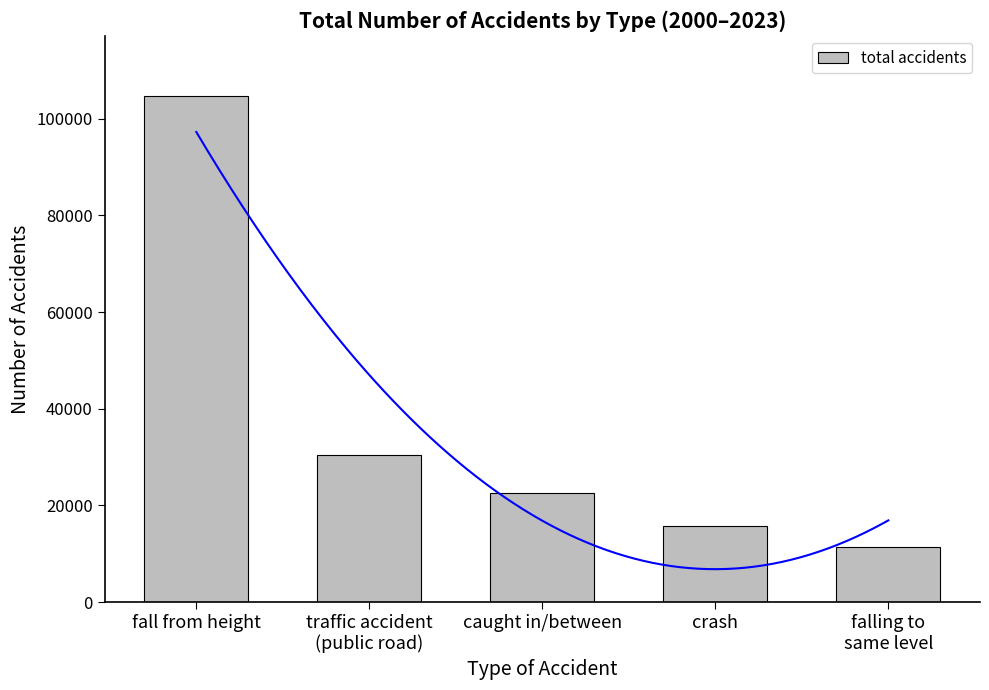

Reading left to right, transcribe all the data shown in this chart.

104629	30358	22567	15772	11450